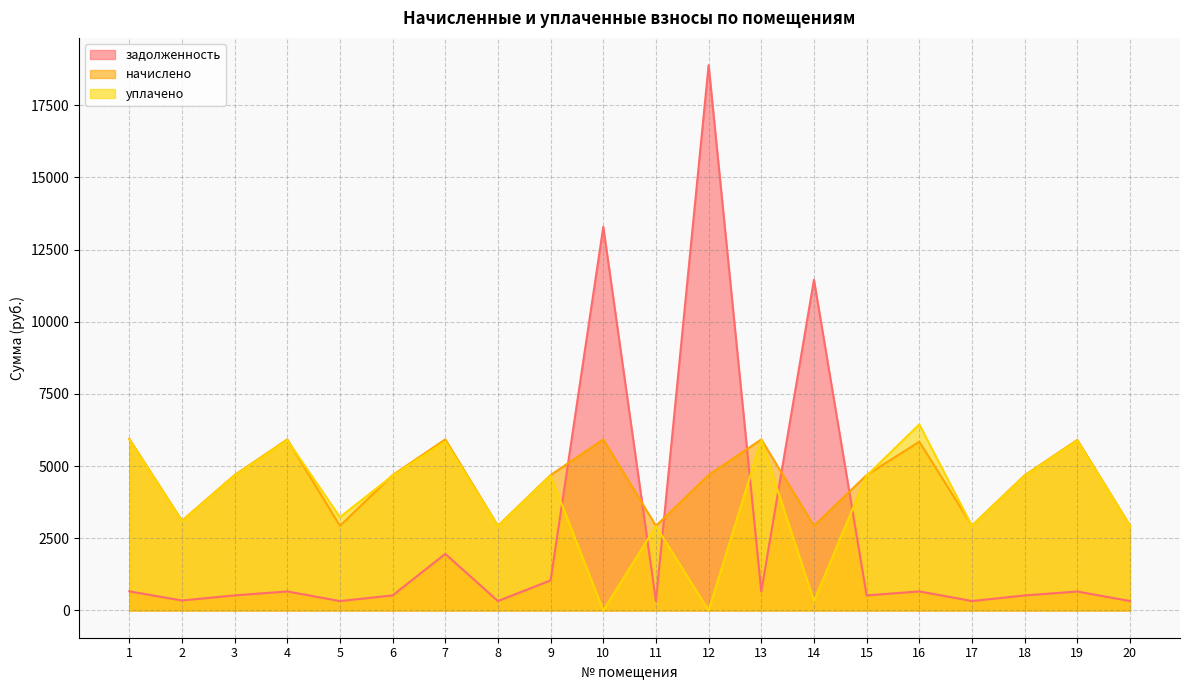

Read the начислено value at 9.

4690.3